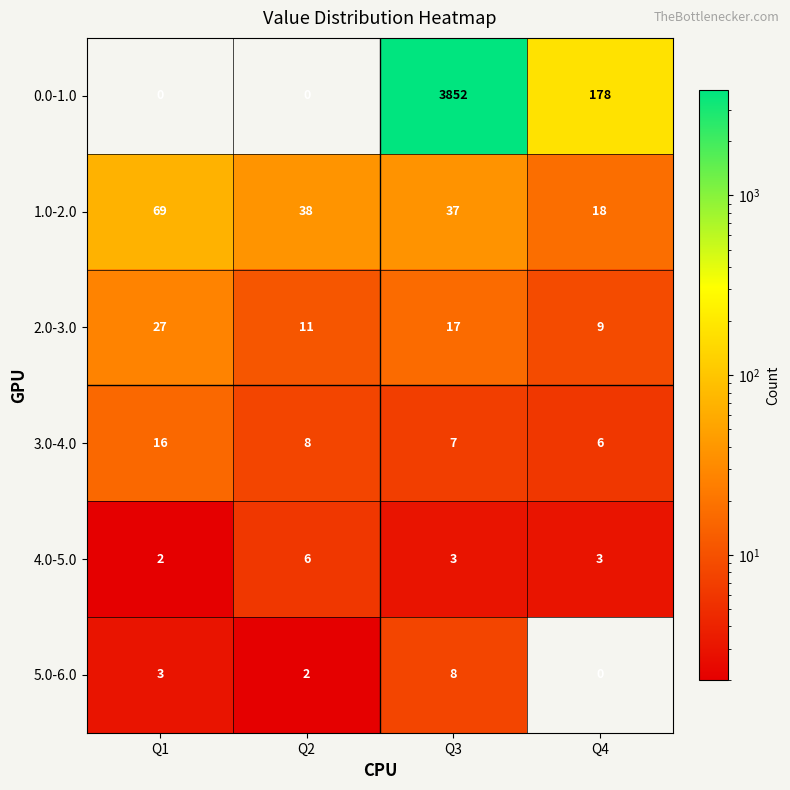

Is it true that 1.0-2.0 equals 28 at Q4?

False